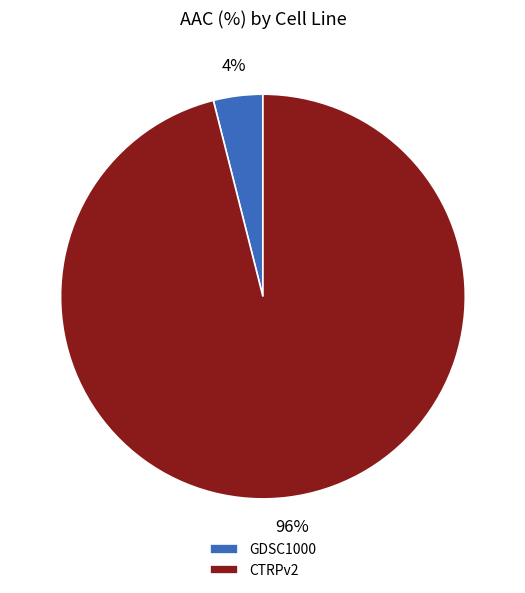

How many segments does this pie chart have?

2